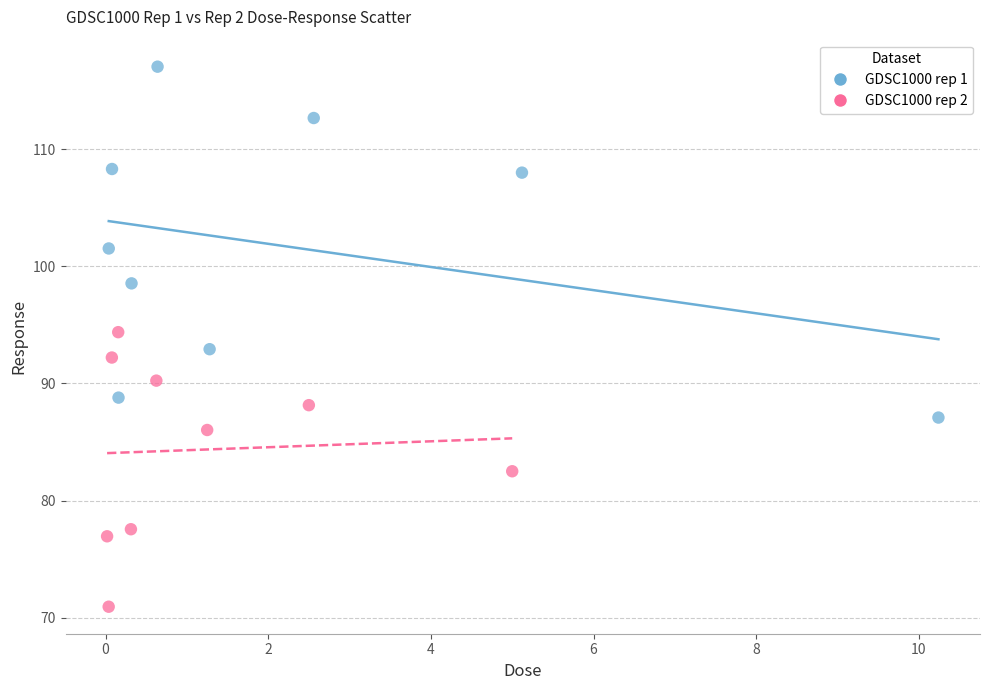

Which series contains the lowest Y value?

GDSC1000 rep 2